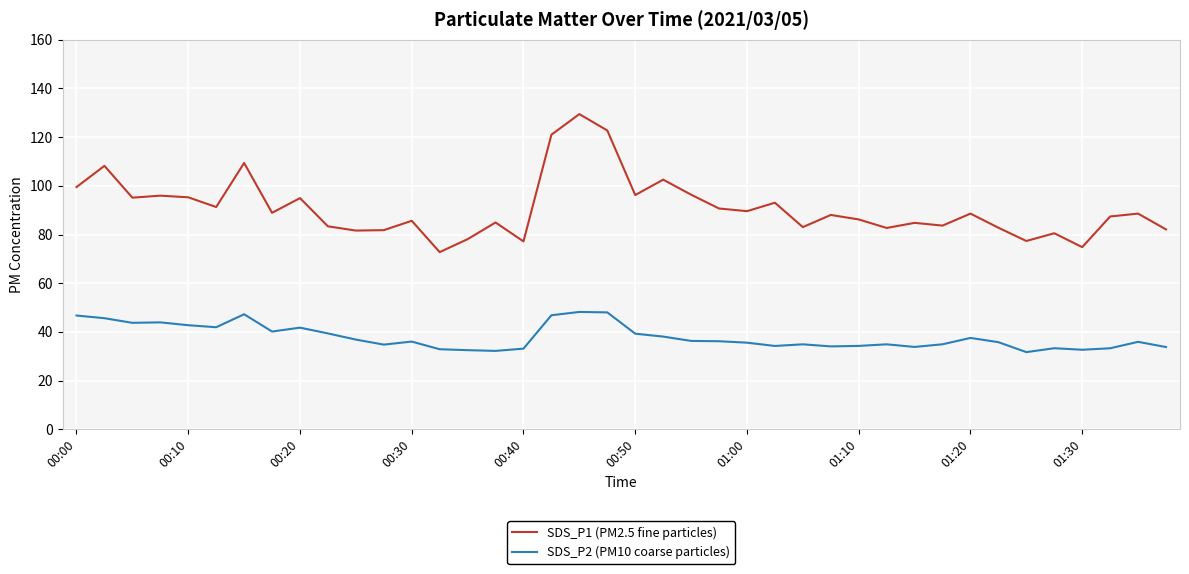

List the series in order of their peak value, lowest first.

SDS_P2 (PM10 coarse particles), SDS_P1 (PM2.5 fine particles)